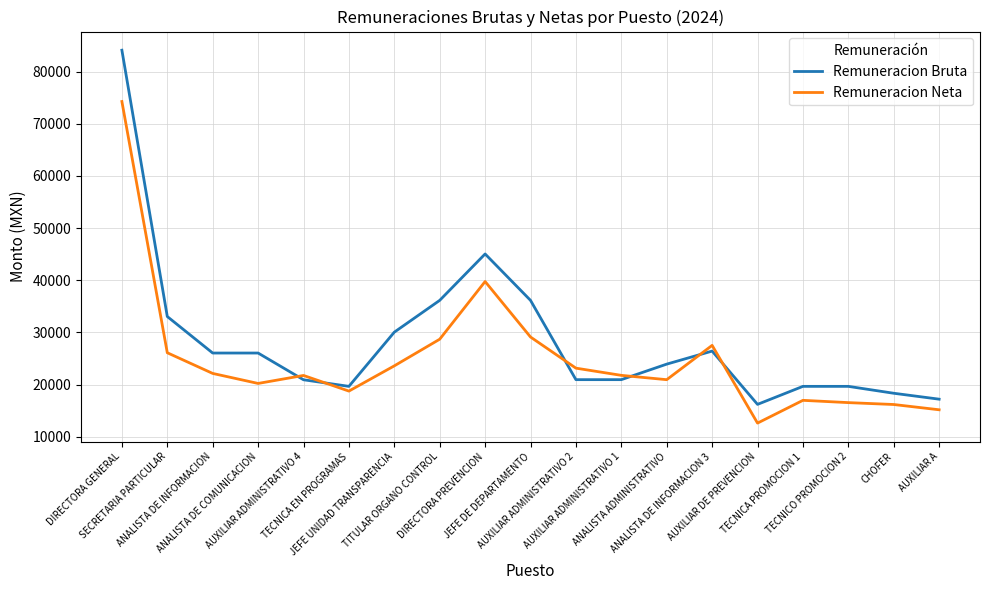

At which label does Remuneracion Bruta first exceed 23922?

DIRECTORA GENERAL